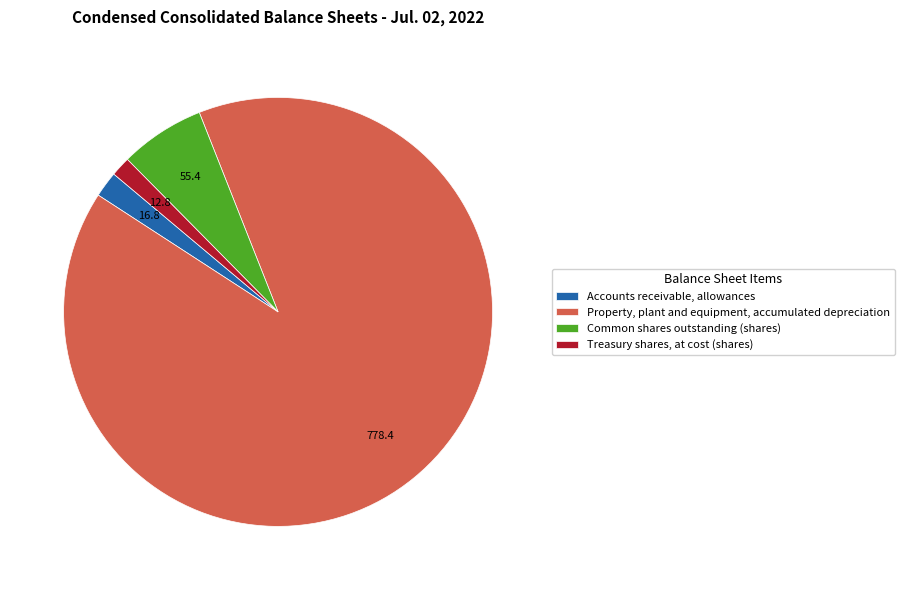

Rank the categories by value from lowest to highest.

Treasury shares, at cost (shares), Accounts receivable, allowances, Common shares outstanding (shares), Property, plant and equipment, accumulated depreciation